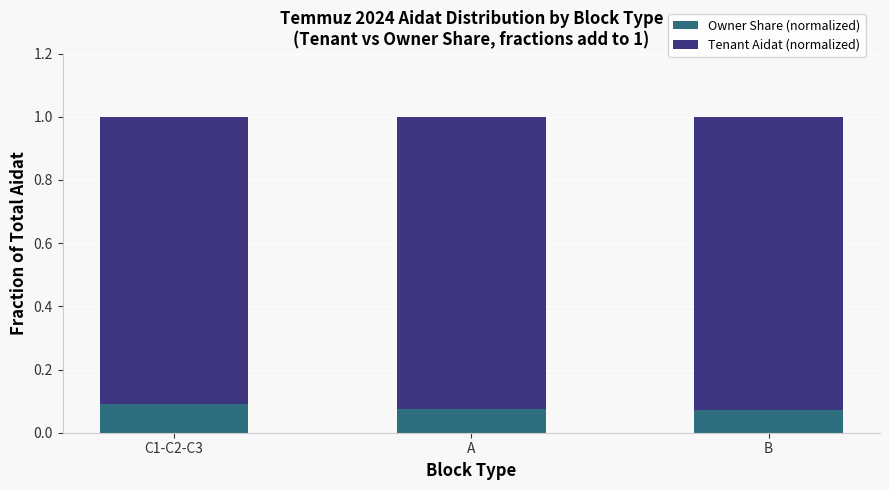

The value of Owner Share (normalized) at B is 0.1. True or false?

True